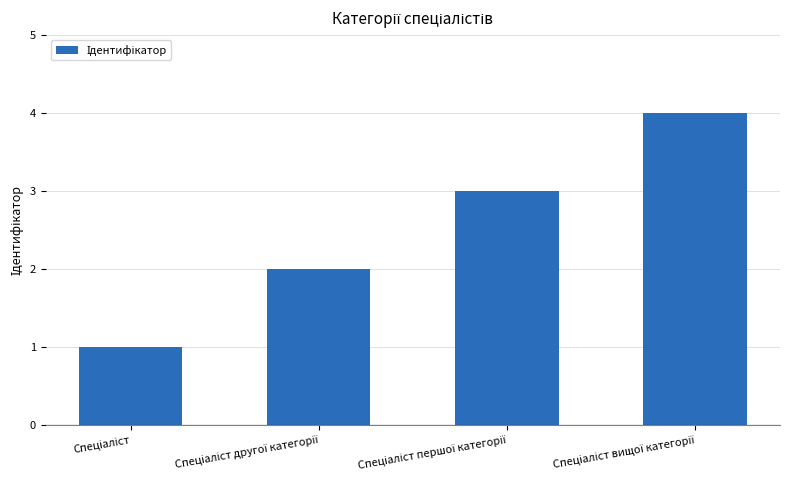

How many values are between 2 and 4?

3